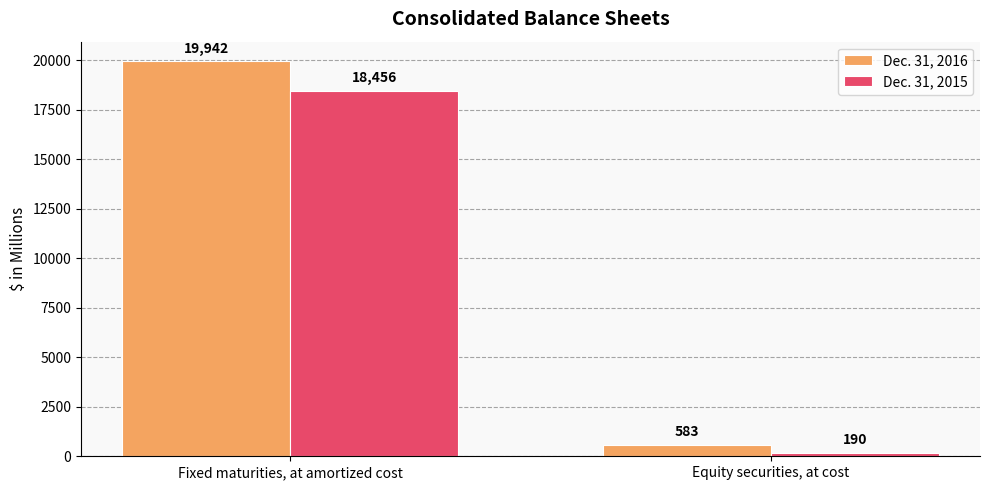

How many data points in Dec. 31, 2015 are less than 18456?

1